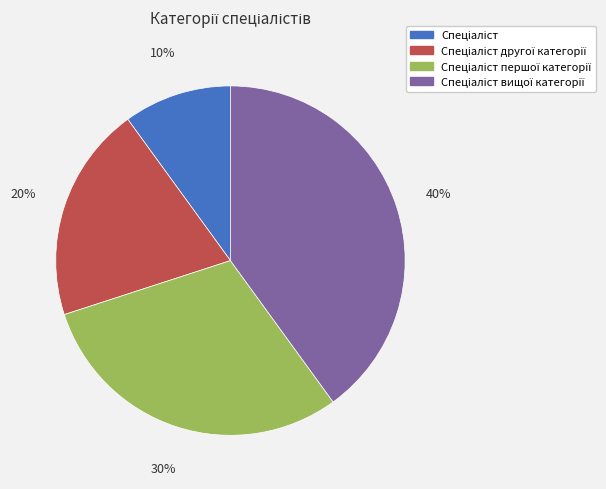

Does any single category account for the majority?

No